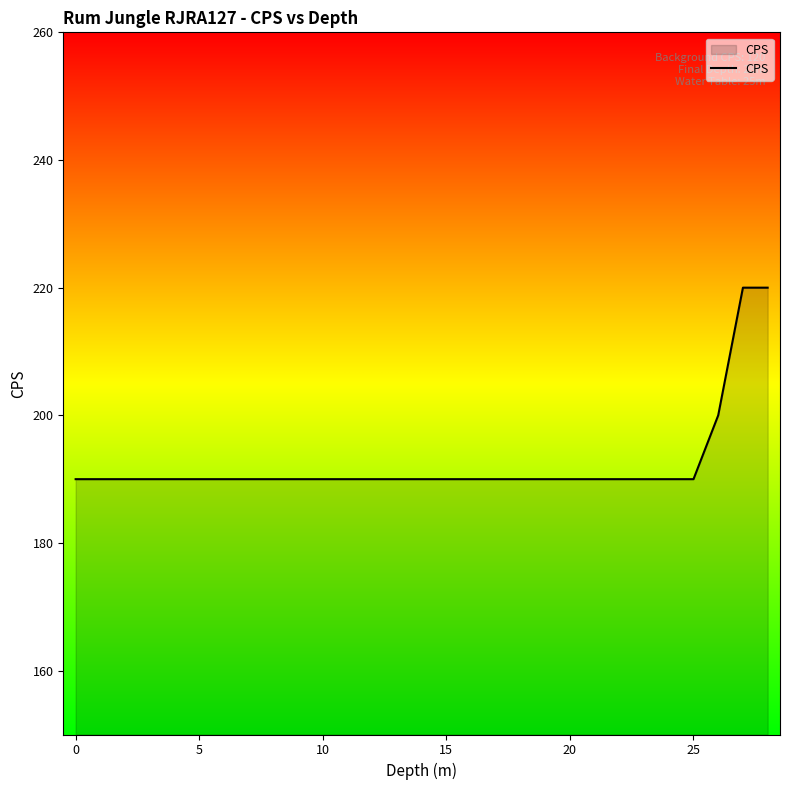

What is the maximum value shown in the chart?

220